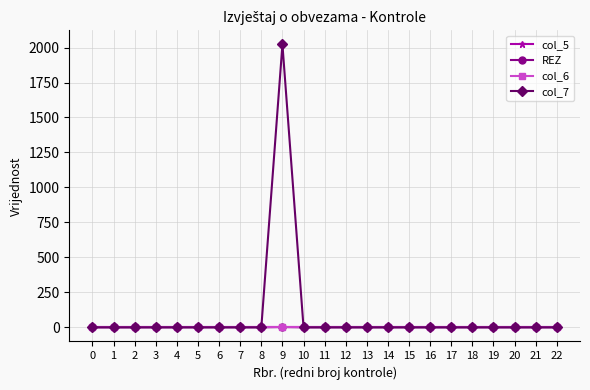

How many REZ values are between 0 and 1?

22